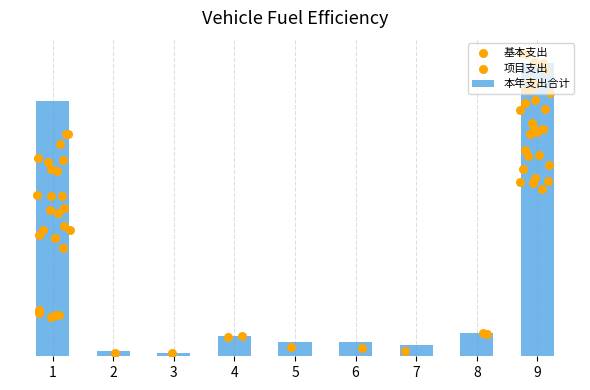

What are all the series names shown in the legend?

本年支出合计, 基本支出, 项目支出